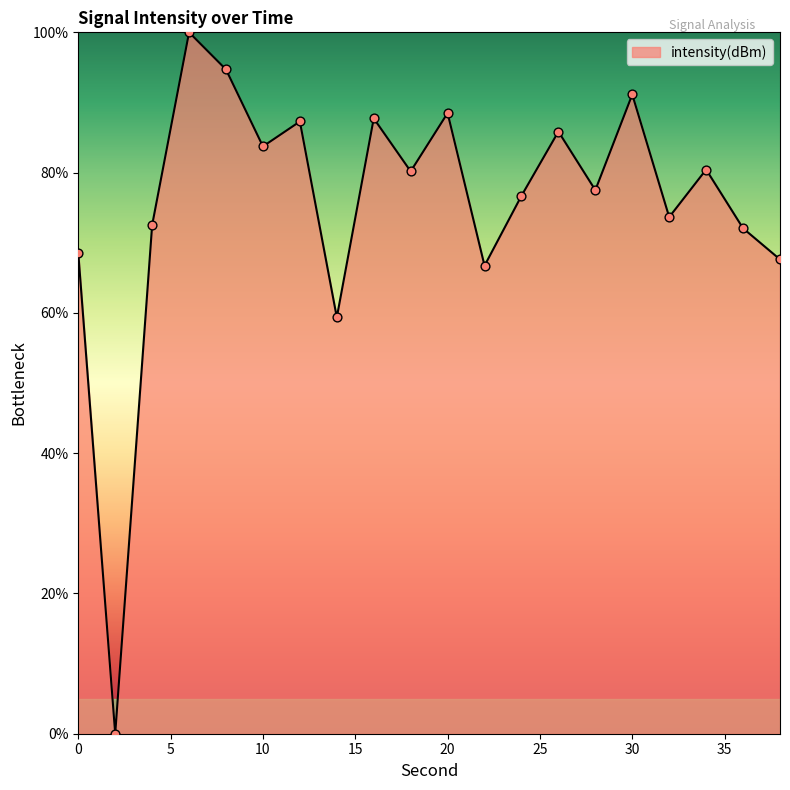

What is the difference between the maximum and minimum values?

100.0